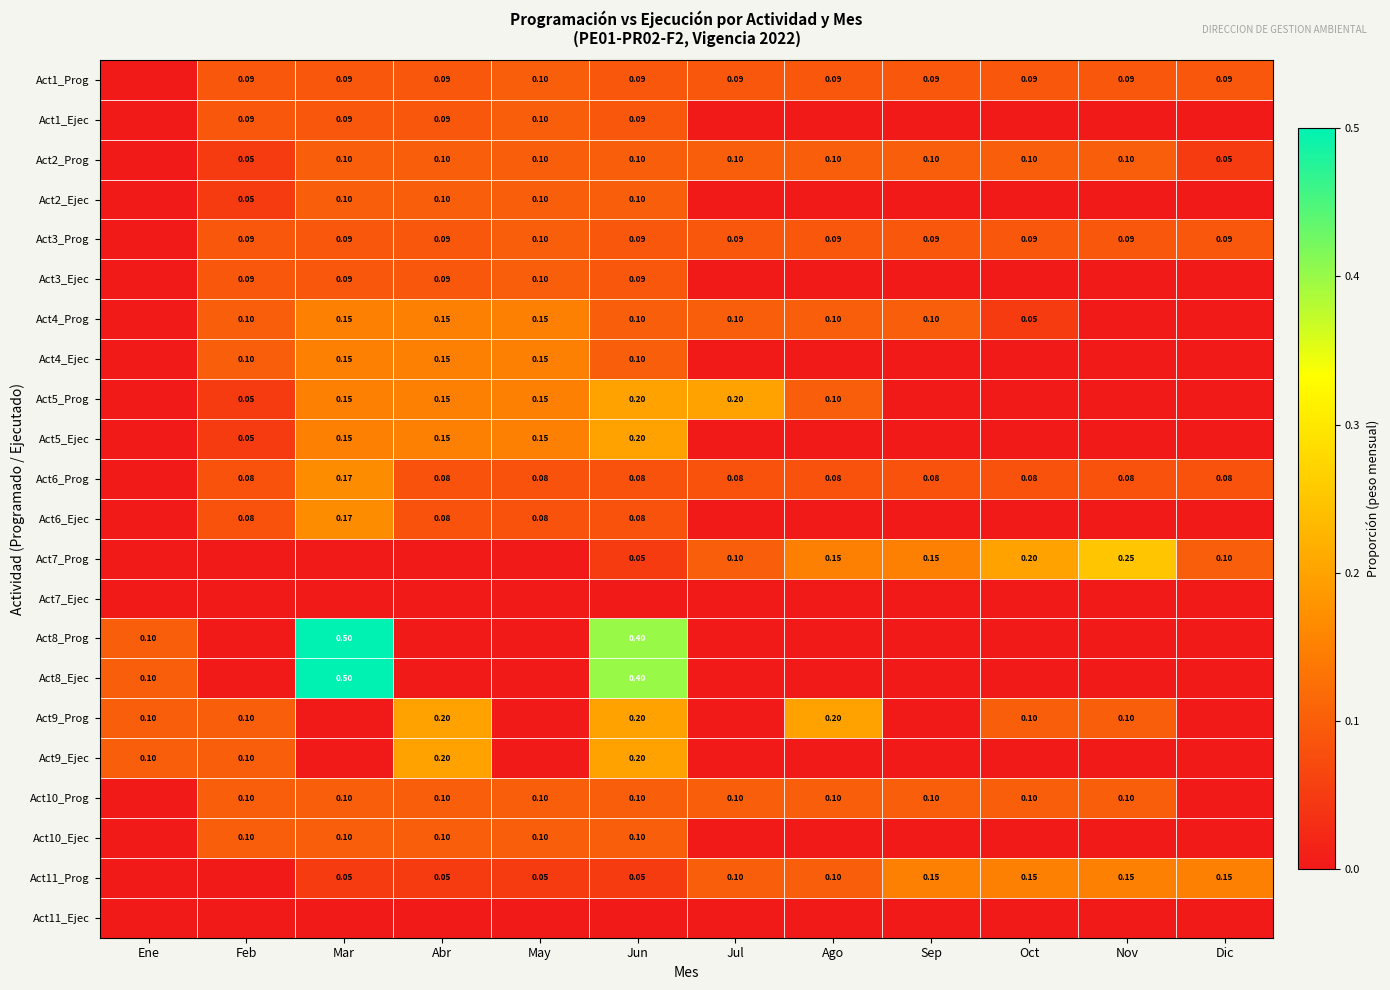

How many data points does each series have?

12